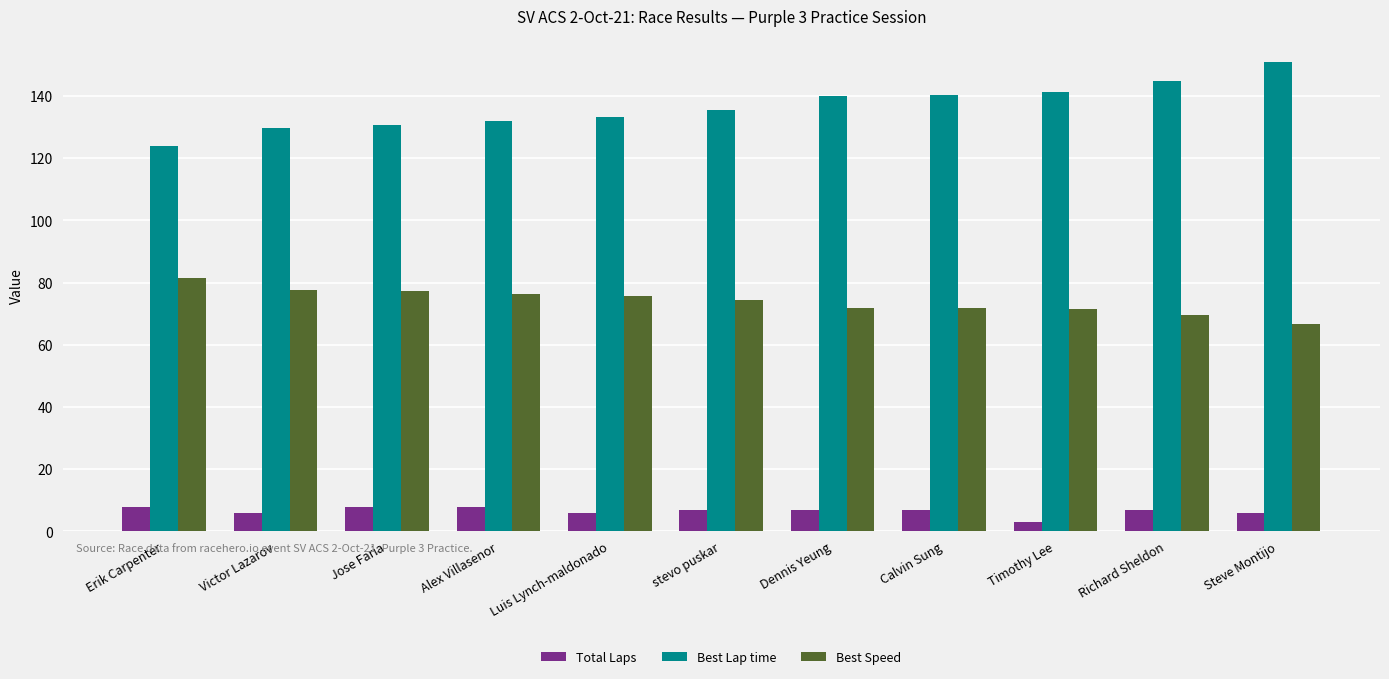

Rank the series by their average value, from lowest to highest.

Total Laps, Best Speed, Best Lap time